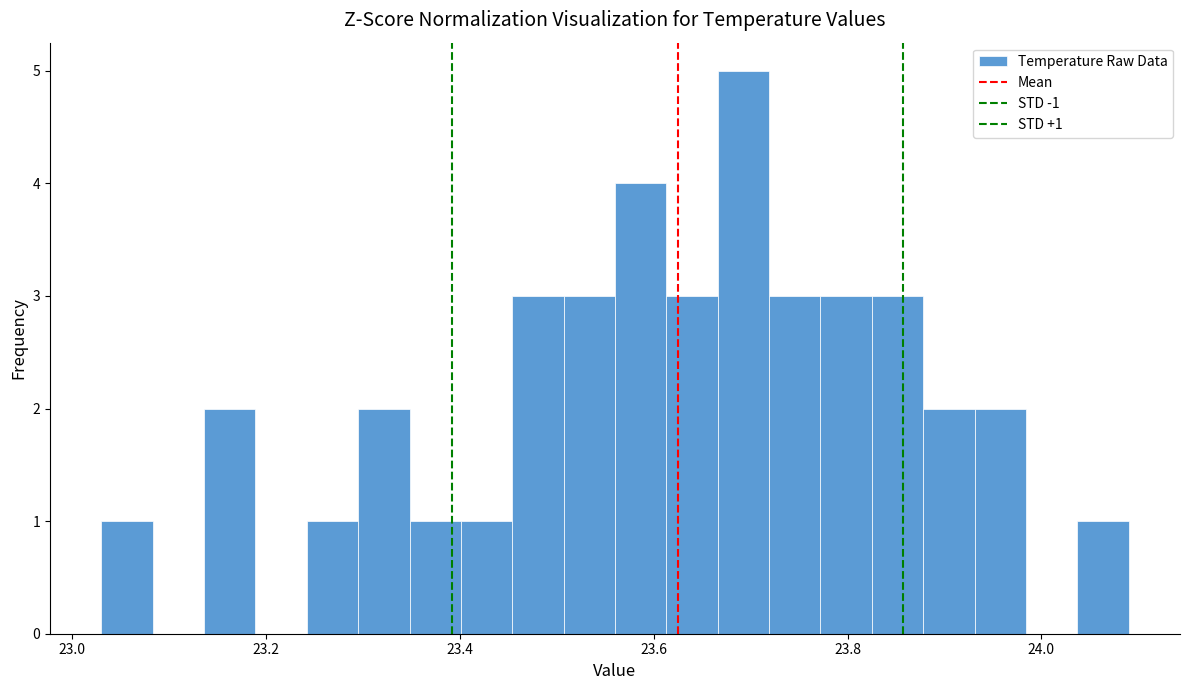

Around what value on the x-axis is the tallest bar? Give the approximate position of its centre, as read against the axis.

23.70